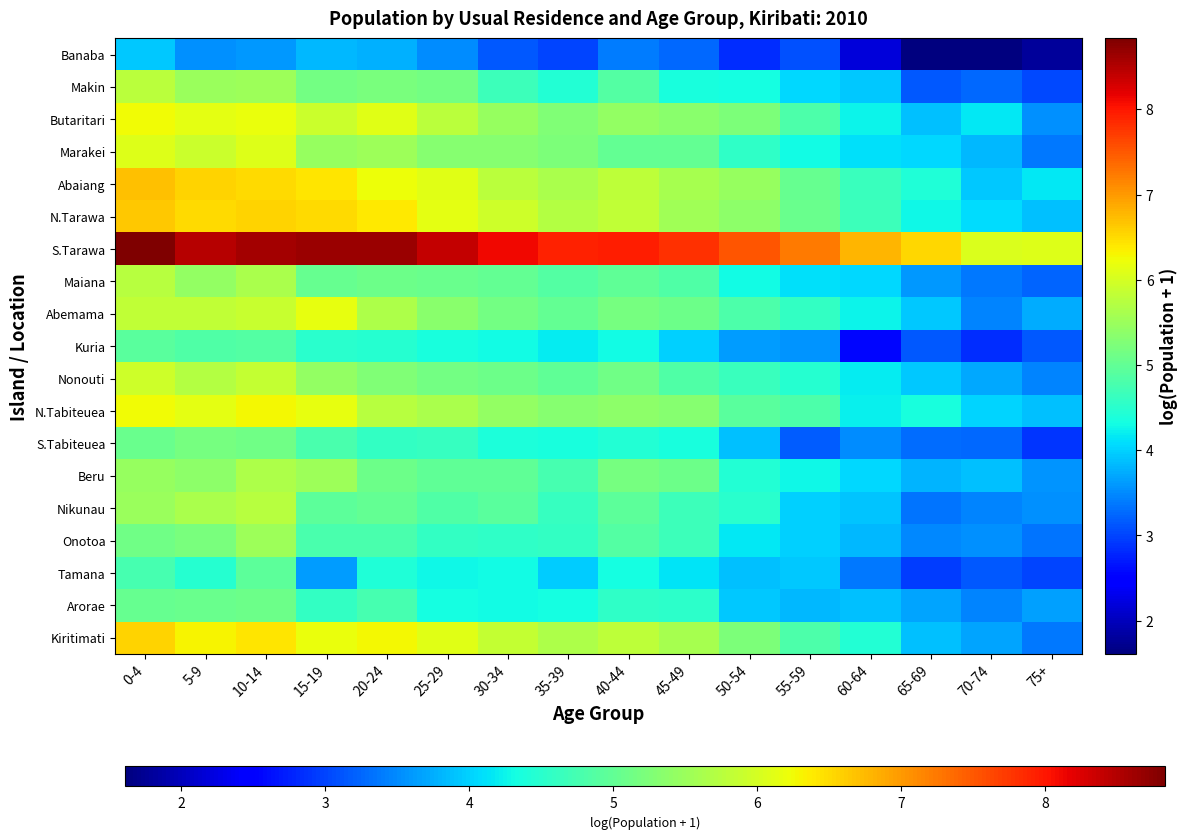

Reading left to right, list all the values displayed in this chart.

Banaba: 0-4=4.0	5-9=3.6	10-14=3.6	15-19=3.8	20-24=3.8	25-29=3.5	30-34=3.1	35-39=3.0	40-44=3.4	45-49=3.3	50-54=2.8	55-59=3.1	60-64=2.2	65-69=1.6	70-74=1.6	75+=1.8
Makin: 0-4=5.8	5-9=5.5	10-14=5.5	15-19=5.2	20-24=5.2	25-29=5.2	30-34=4.7	35-39=4.4	40-44=4.9	45-49=4.4	50-54=4.3	55-59=4.0	60-64=4.0	65-69=3.1	70-74=3.3	75+=3.0
Butaritari: 0-4=6.3	5-9=6.1	10-14=6.2	15-19=5.9	20-24=6.1	25-29=5.8	30-34=5.5	35-39=5.3	40-44=5.4	45-49=5.3	50-54=5.2	55-59=4.8	60-64=4.2	65-69=3.9	70-74=4.2	75+=3.6
Marakei: 0-4=6.1	5-9=5.9	10-14=6.1	15-19=5.5	20-24=5.5	25-29=5.3	30-34=5.3	35-39=5.2	40-44=5.0	45-49=5.0	50-54=4.6	55-59=4.3	60-64=4.1	65-69=4.0	70-74=3.8	75+=3.4
Abaiang: 0-4=6.7	5-9=6.6	10-14=6.5	15-19=6.4	20-24=6.2	25-29=6.1	30-34=5.8	35-39=5.6	40-44=5.8	45-49=5.6	50-54=5.5	55-59=5.0	60-64=4.7	65-69=4.4	70-74=3.9	75+=4.2
N.Tarawa: 0-4=6.7	5-9=6.5	10-14=6.6	15-19=6.5	20-24=6.4	25-29=6.1	30-34=5.9	35-39=5.7	40-44=5.8	45-49=5.5	50-54=5.4	55-59=5.1	60-64=4.7	65-69=4.3	70-74=4.1	75+=3.9
S.Tarawa: 0-4=8.8	5-9=8.5	10-14=8.6	15-19=8.7	20-24=8.6	25-29=8.4	30-34=8.1	35-39=7.9	40-44=7.9	45-49=7.8	50-54=7.5	55-59=7.2	60-64=6.8	65-69=6.5	70-74=6.1	75+=6.1
Maiana: 0-4=5.7	5-9=5.4	10-14=5.6	15-19=5.0	20-24=5.1	25-29=5.1	30-34=5.0	35-39=4.9	40-44=5.0	45-49=4.9	50-54=4.3	55-59=4.1	60-64=4.0	65-69=3.6	70-74=3.4	75+=3.2
Abemama: 0-4=5.8	5-9=5.8	10-14=5.9	15-19=6.2	20-24=5.7	25-29=5.4	30-34=5.1	35-39=5.0	40-44=5.2	45-49=5.1	50-54=4.8	55-59=4.6	60-64=4.2	65-69=4.0	70-74=3.5	75+=3.7
Kuria: 0-4=4.9	5-9=4.9	10-14=4.9	15-19=4.5	20-24=4.5	25-29=4.4	30-34=4.3	35-39=4.2	40-44=4.3	45-49=4.0	50-54=3.6	55-59=3.6	60-64=2.6	65-69=3.1	70-74=2.8	75+=3.1
Nonouti: 0-4=5.9	5-9=5.7	10-14=5.9	15-19=5.4	20-24=5.3	25-29=5.2	30-34=5.1	35-39=5.0	40-44=5.1	45-49=4.8	50-54=4.6	55-59=4.5	60-64=4.2	65-69=4.0	70-74=3.7	75+=3.5
N.Tabiteuea: 0-4=6.3	5-9=6.1	10-14=6.3	15-19=6.2	20-24=5.7	25-29=5.6	30-34=5.4	35-39=5.3	40-44=5.4	45-49=5.3	50-54=4.9	55-59=4.8	60-64=4.2	65-69=4.4	70-74=4.0	75+=3.9
S.Tabiteuea: 0-4=5.1	5-9=5.2	10-14=5.1	15-19=4.8	20-24=4.6	25-29=4.6	30-34=4.4	35-39=4.4	40-44=4.5	45-49=4.4	50-54=3.9	55-59=3.2	60-64=3.5	65-69=3.3	70-74=3.3	75+=2.9
Beru: 0-4=5.5	5-9=5.4	10-14=5.7	15-19=5.5	20-24=5.1	25-29=5.0	30-34=5.0	35-39=4.8	40-44=5.2	45-49=5.1	50-54=4.5	55-59=4.3	60-64=4.0	65-69=3.8	70-74=3.9	75+=3.6
Nikunau: 0-4=5.5	5-9=5.6	10-14=5.8	15-19=5.0	20-24=5.0	25-29=4.9	30-34=4.9	35-39=4.6	40-44=4.9	45-49=4.7	50-54=4.5	55-59=4.0	60-64=3.9	65-69=3.3	70-74=3.5	75+=3.6
Onotoa: 0-4=5.1	5-9=5.2	10-14=5.5	15-19=4.8	20-24=4.8	25-29=4.6	30-34=4.6	35-39=4.6	40-44=4.9	45-49=4.7	50-54=4.2	55-59=4.0	60-64=3.8	65-69=3.5	70-74=3.6	75+=3.3
Tamana: 0-4=4.8	5-9=4.5	10-14=5.0	15-19=3.6	20-24=4.4	25-29=4.3	30-34=4.3	35-39=4.0	40-44=4.3	45-49=4.1	50-54=3.9	55-59=4.0	60-64=3.4	65-69=2.9	70-74=3.1	75+=3.0
Arorae: 0-4=5.0	5-9=5.1	10-14=5.1	15-19=4.6	20-24=4.8	25-29=4.3	30-34=4.3	35-39=4.3	40-44=4.6	45-49=4.5	50-54=4.0	55-59=3.8	60-64=3.9	65-69=3.7	70-74=3.5	75+=3.7
Kiritimati: 0-4=6.6	5-9=6.3	10-14=6.4	15-19=6.2	20-24=6.3	25-29=6.1	30-34=5.9	35-39=5.7	40-44=5.8	45-49=5.6	50-54=5.2	55-59=4.8	60-64=4.4	65-69=3.9	70-74=3.7	75+=3.4